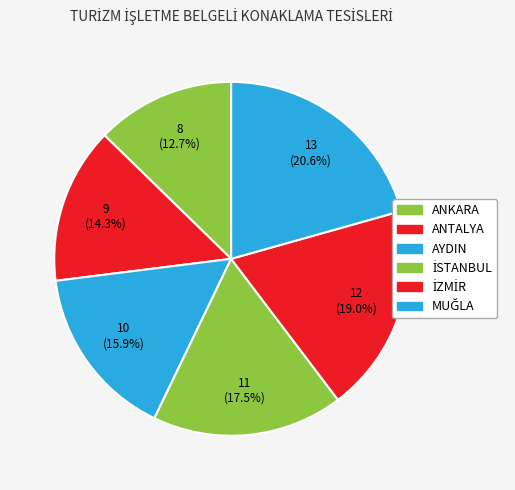

How many slices are in this pie chart?

6